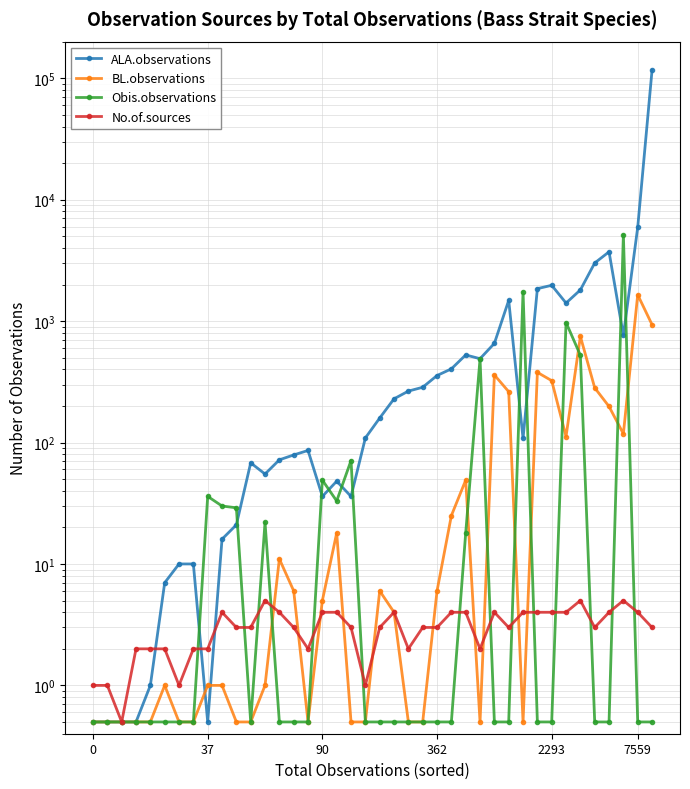

True or false: No.of.sources and Obis.observations intersect in this chart.

True